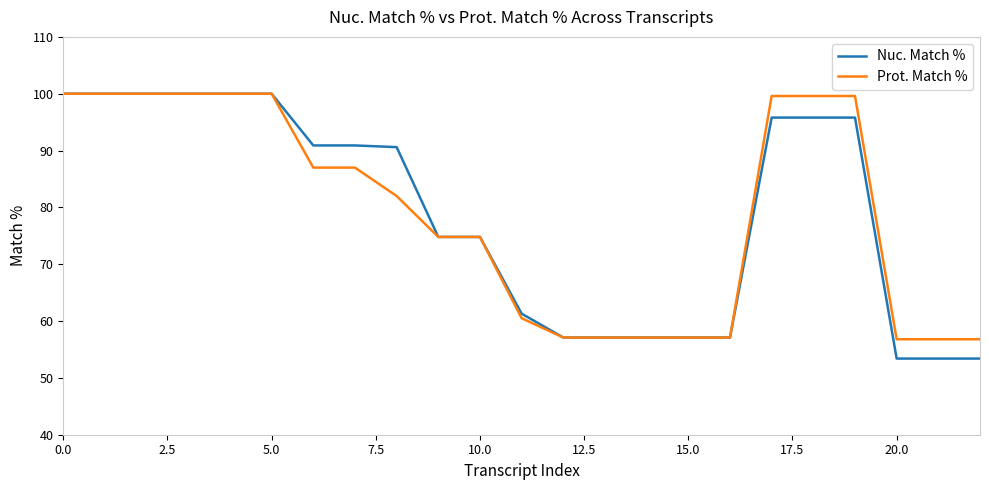

What is the difference between the second highest and minimum values in the Nuc. Match % series?

46.6